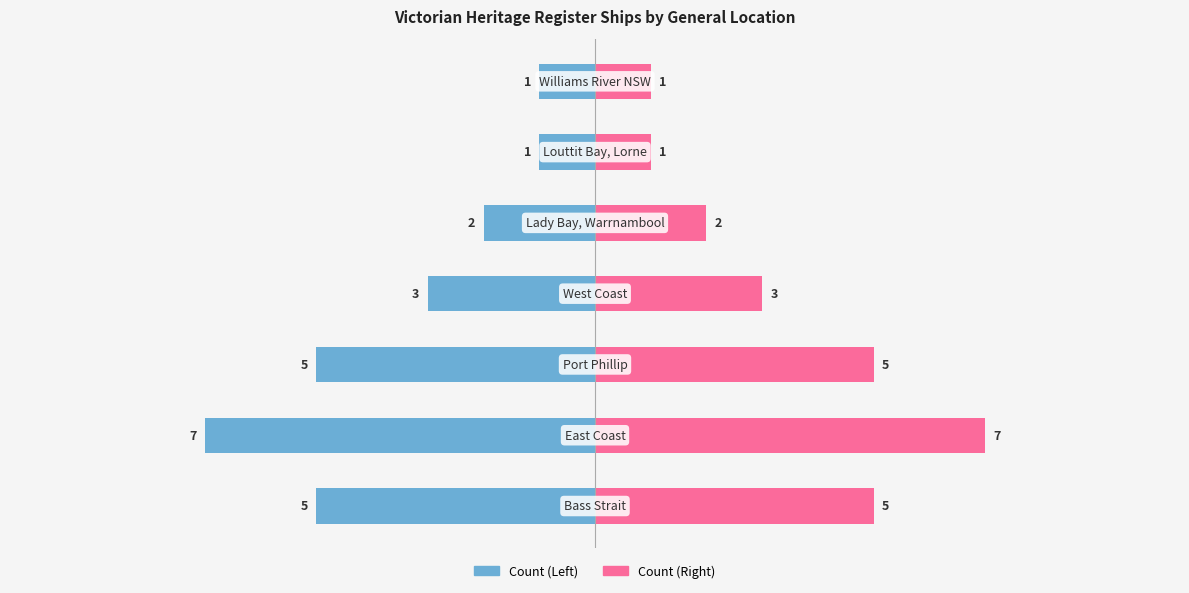

What is the sum of the Count (Right) values at 0 and 3?

8